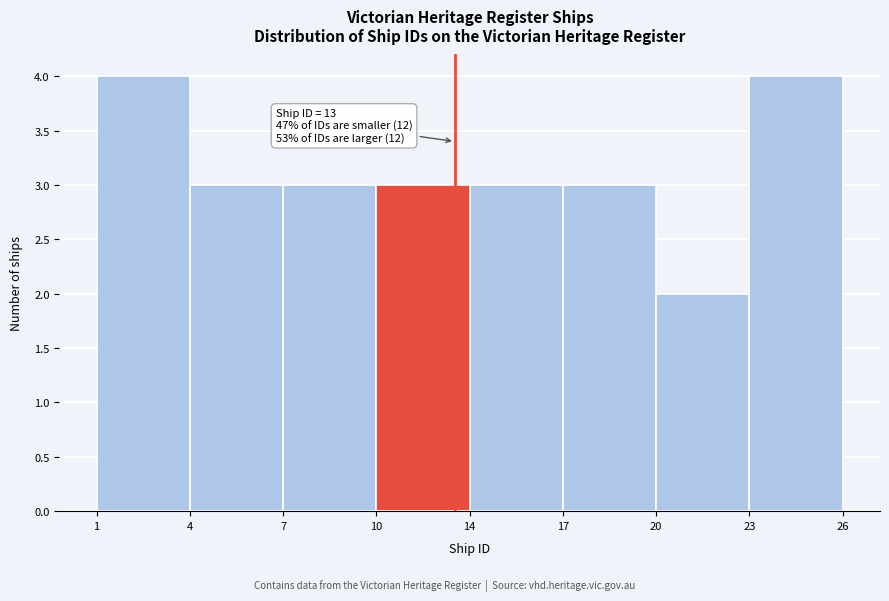

Reading right to left, transcribe all the data shown in this chart.

23=4	20=2	17=3	14=3	10=3	7=3	4=3	1=4